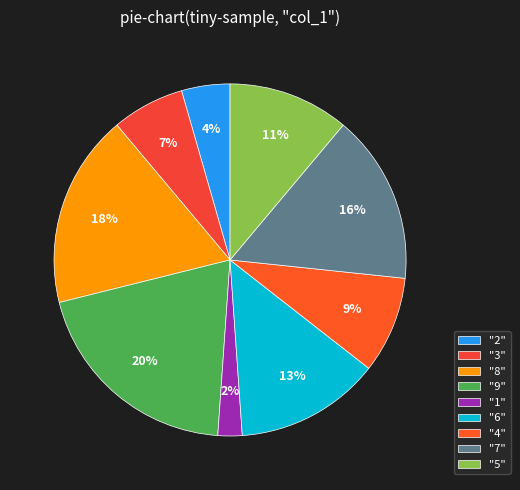

What is the largest slice in the pie chart?

"9"